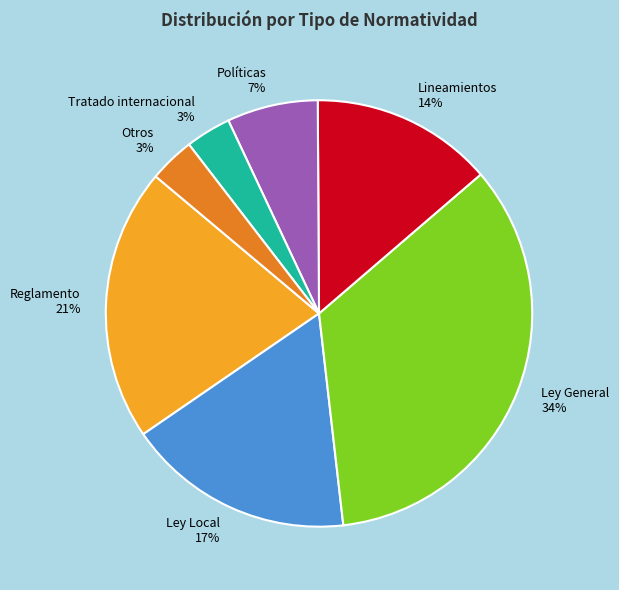

To the nearest percent, what percentage of the pie is Reglamento?

21%